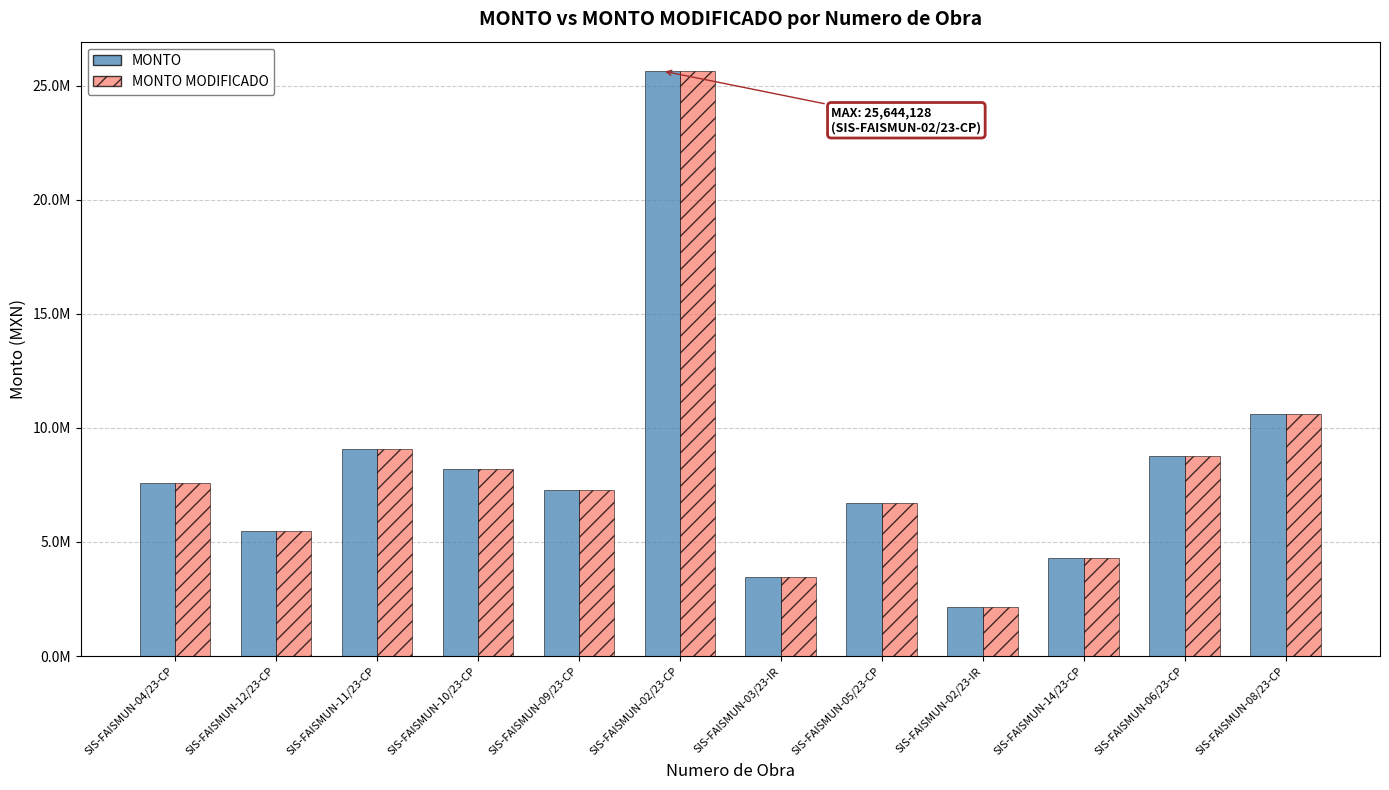

Is the value of MONTO MODIFICADO at SIS-FAISMUN-04/23-CP greater than the value of MONTO at SIS-FAISMUN-09/23-CP?

Yes